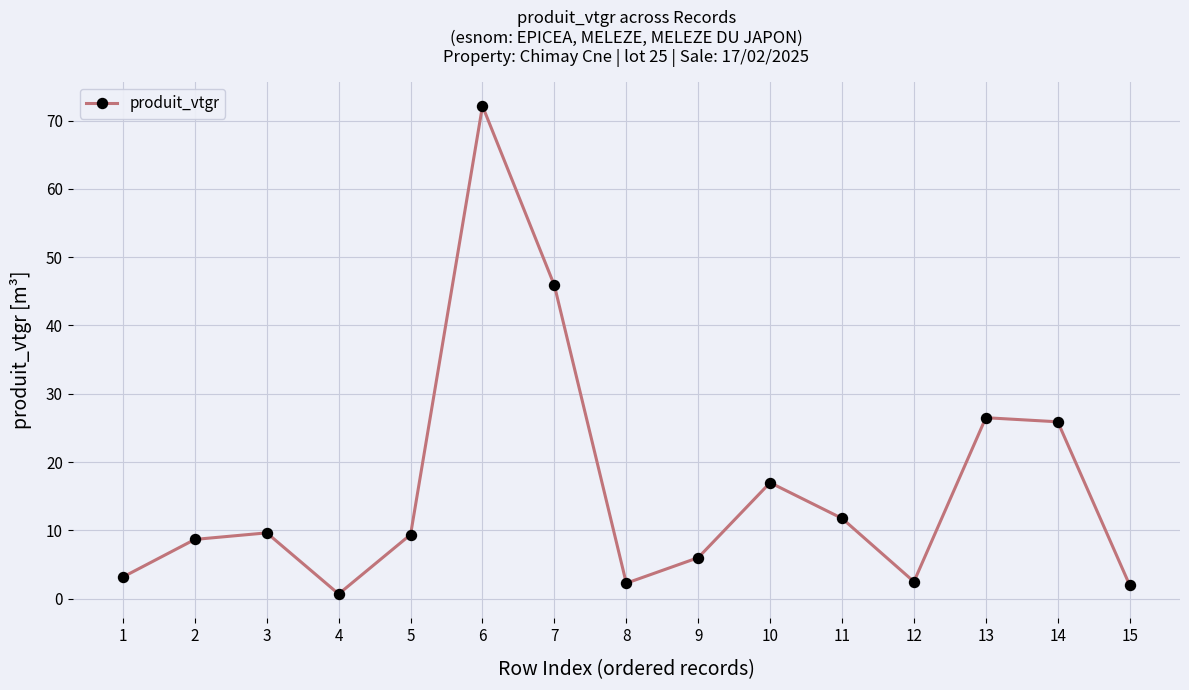

At which category does the data reach its first local valley?

4